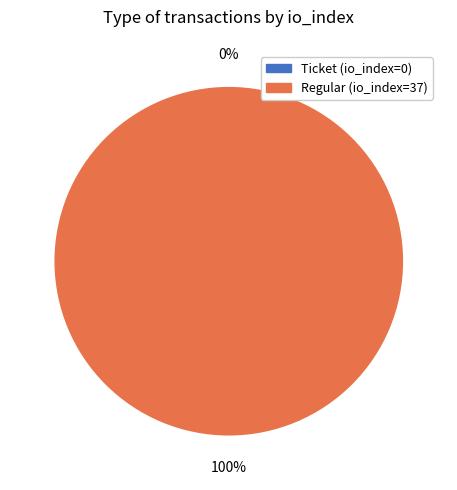

To the nearest percent, what percentage of the pie is Regular (io_index=37)?

100%